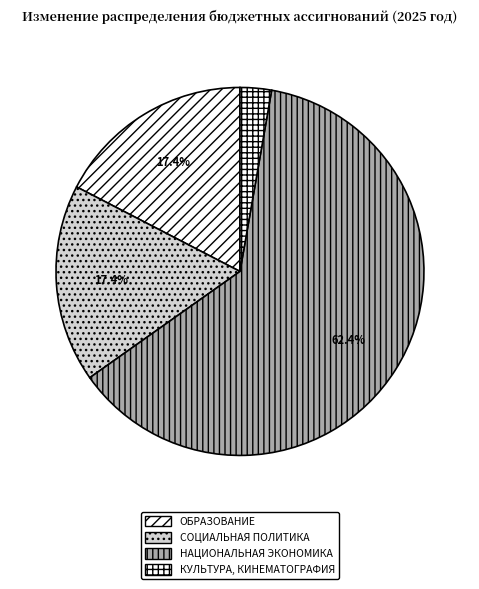

Count the number of slices in the pie.

4